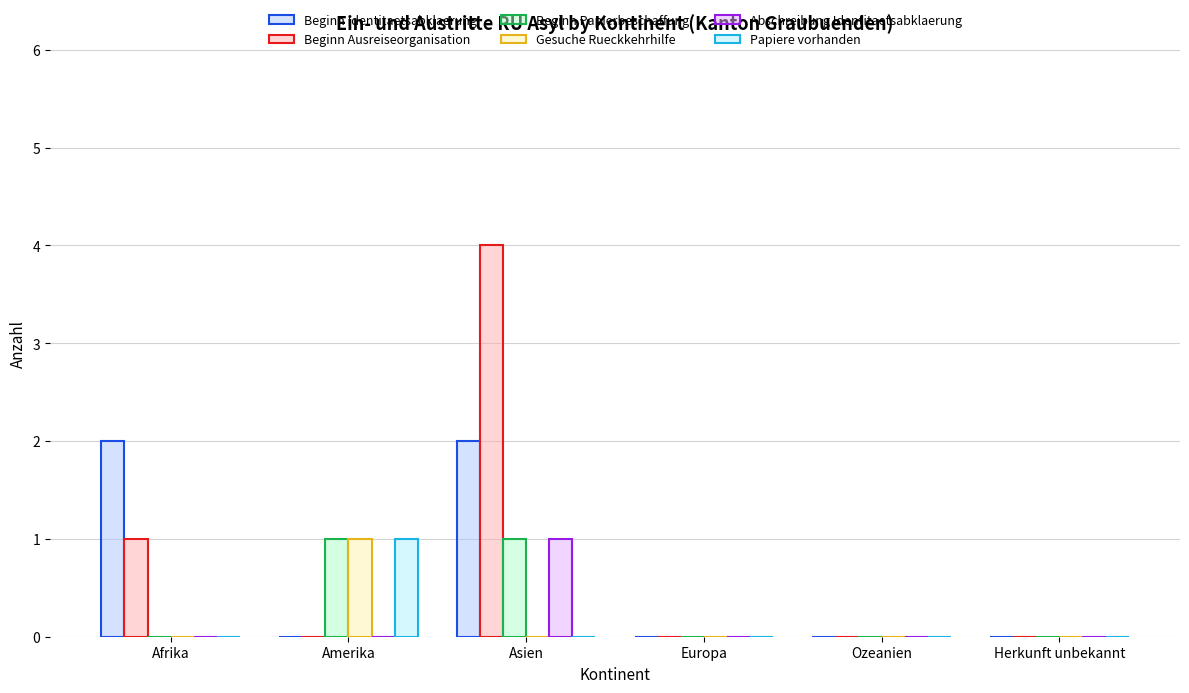

Is the value of Beginn Identitaetsabklaerung at Asien greater than the value of Papiere vorhanden at Amerika?

Yes